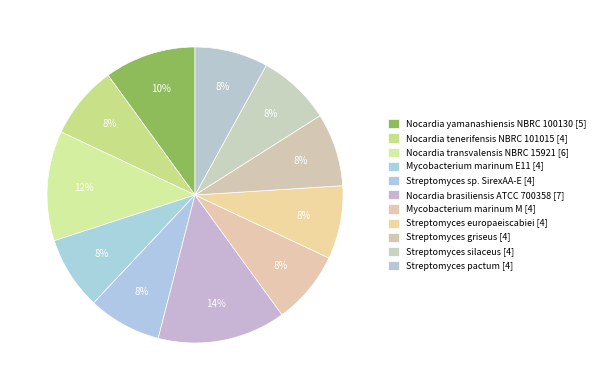

Rank the categories by value from lowest to highest.

Nocardia tenerifensis NBRC 101015, Mycobacterium marinum E11, Streptomyces sp. SirexAA-E, Mycobacterium marinum M, Streptomyces europaeiscabiei, Streptomyces griseus, Streptomyces silaceus, Streptomyces pactum, Nocardia yamanashiensis NBRC 100130, Nocardia transvalensis NBRC 15921, Nocardia brasiliensis ATCC 700358